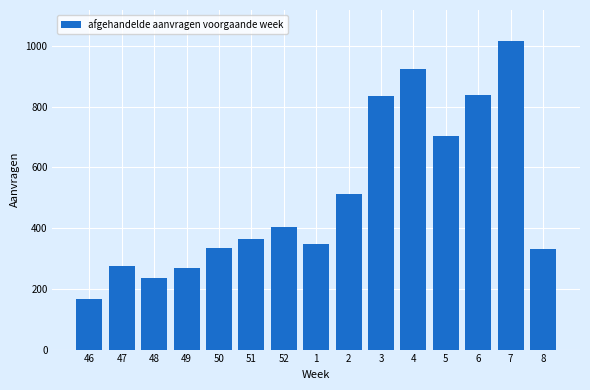

Reading left to right, what are all the values shown in this chart?

46=165	47=276	48=235	49=269	50=336	51=365	52=403	1=347	2=513	3=834	4=923	5=703	6=840	7=1017	8=331